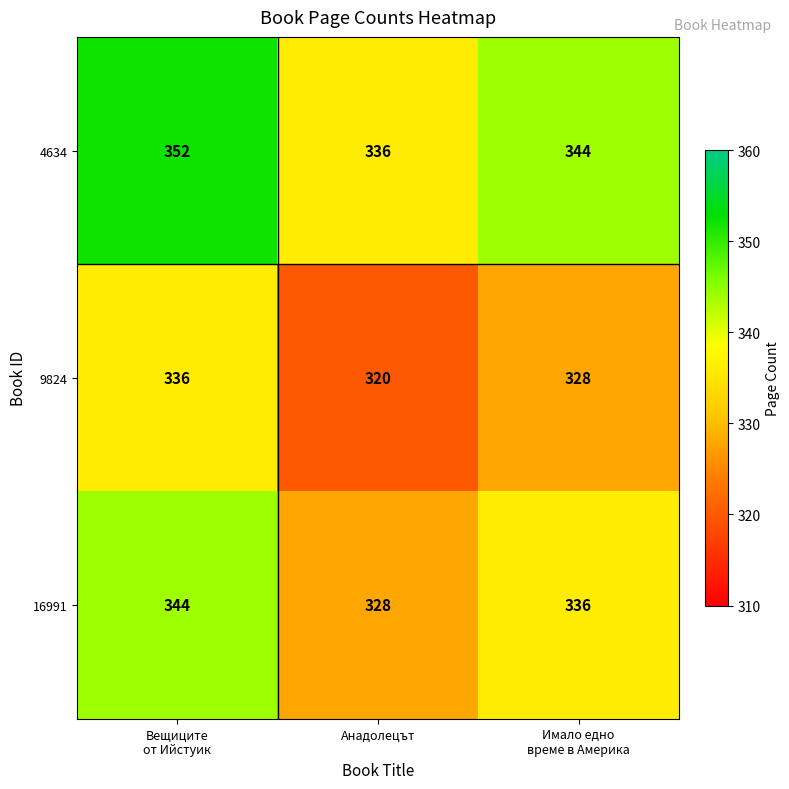

What is the spread (max minus min) of values at Анадолецът?

16